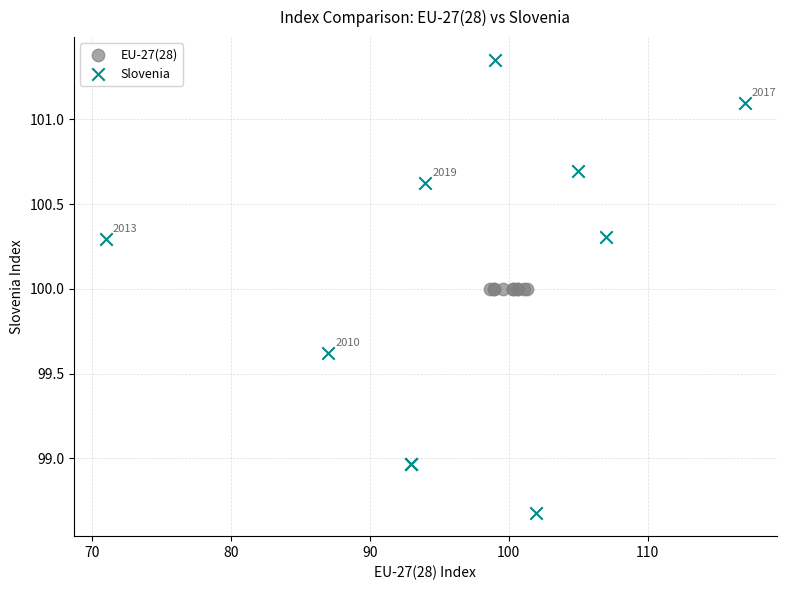

What are all the series names shown in the legend?

EU-27(28), Slovenia